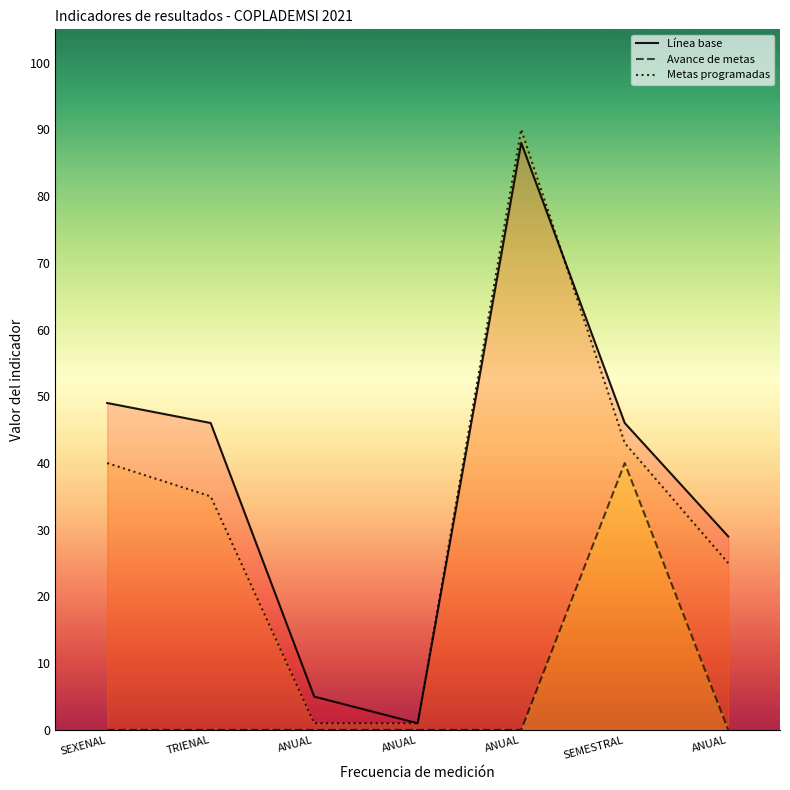

Is it true that Metas programadas equals 2 at ANUAL?

False